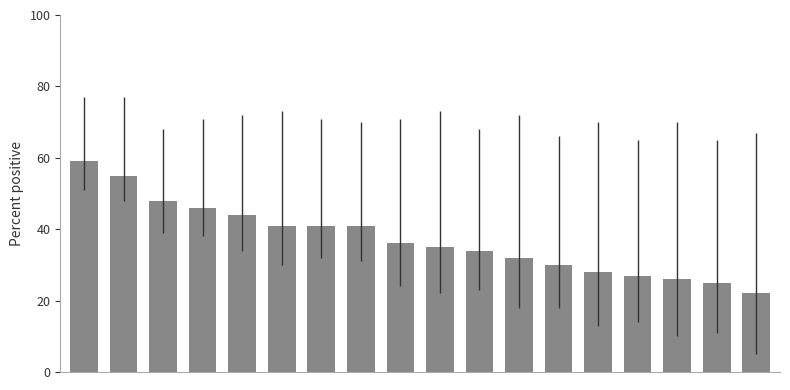

What is the difference between the maximum and minimum values?

37